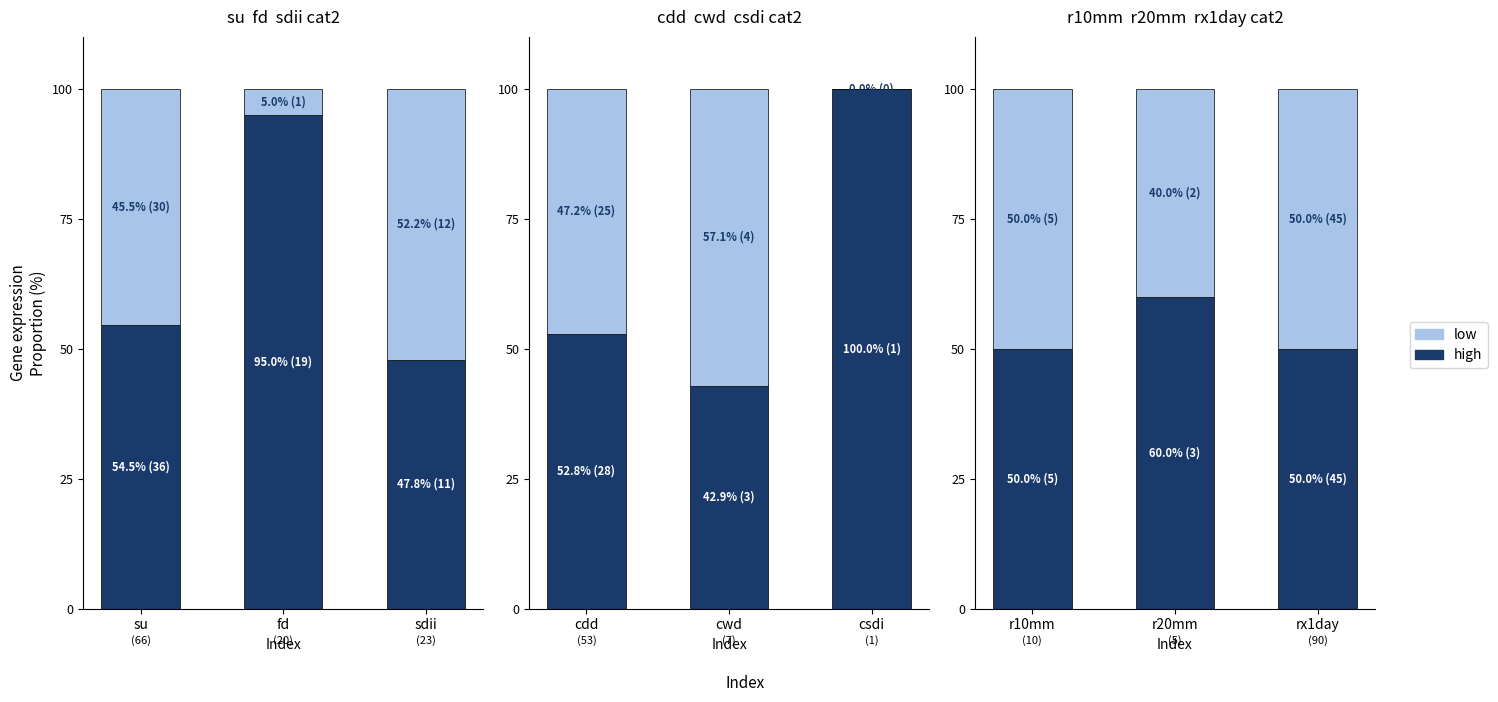

What is the total value across all series at r10mm?

100